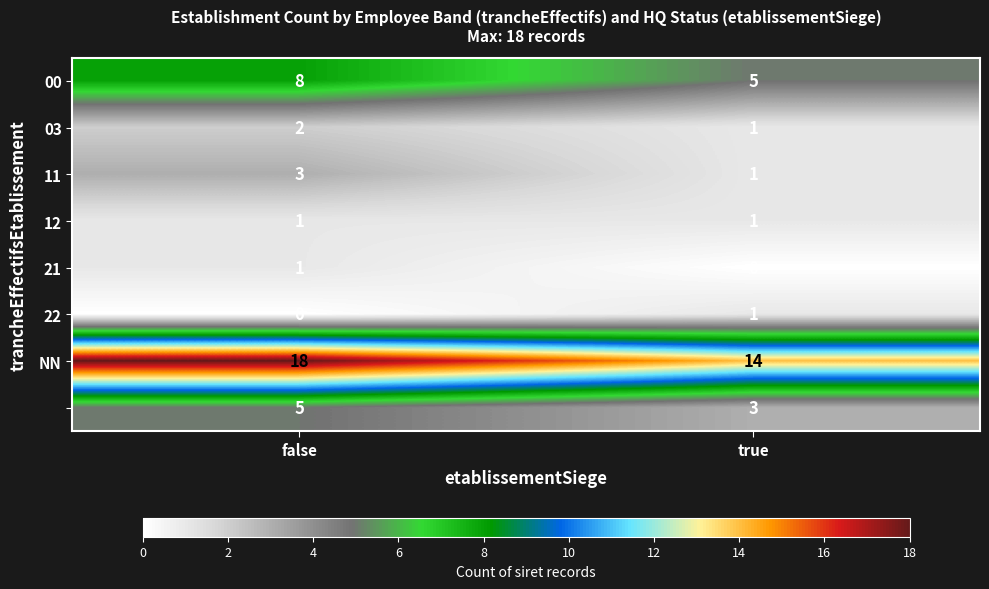

What is the difference between the highest and lowest values at true?

14